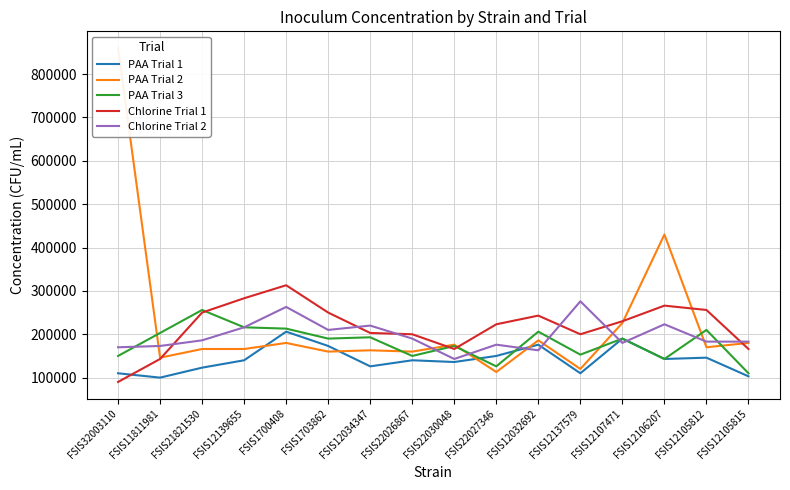

Reading left to right, what are all the values shown in this chart?

PAA Trial 1: 110000	100000	123000	140000	206000	173000	126000	140000	136000	150000	176000	110000	190000	143000	146000	103000
PAA Trial 2: 860000	146000	166000	166000	180000	160000	163000	160000	176000	113000	186000	120000	226000	430000	170000	180000
PAA Trial 3: 150000	203000	256000	216000	213000	190000	193000	150000	173000	126000	206000	153000	190000	143000	210000	110000
Chlorine Trial 1: 90000	143000	250000	283000	313000	250000	203000	200000	166000	223000	243000	200000	230000	266000	256000	166000
Chlorine Trial 2: 170000	173000	186000	216000	263000	210000	220000	190000	143000	176000	163000	276000	180000	223000	183000	183000